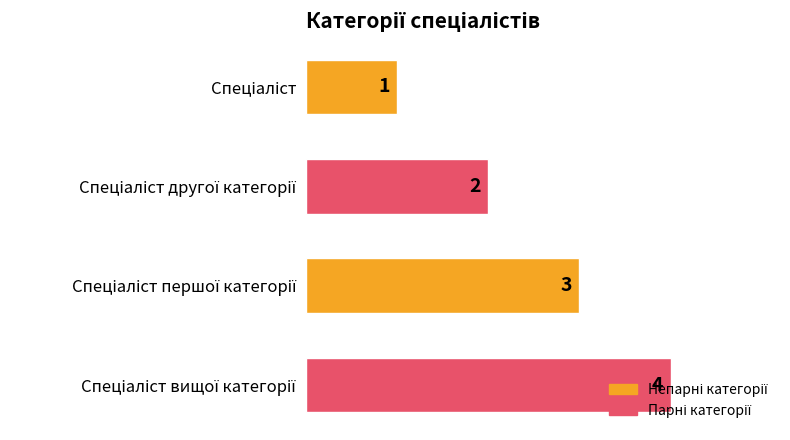

What is the difference between the maximum and minimum values?

3